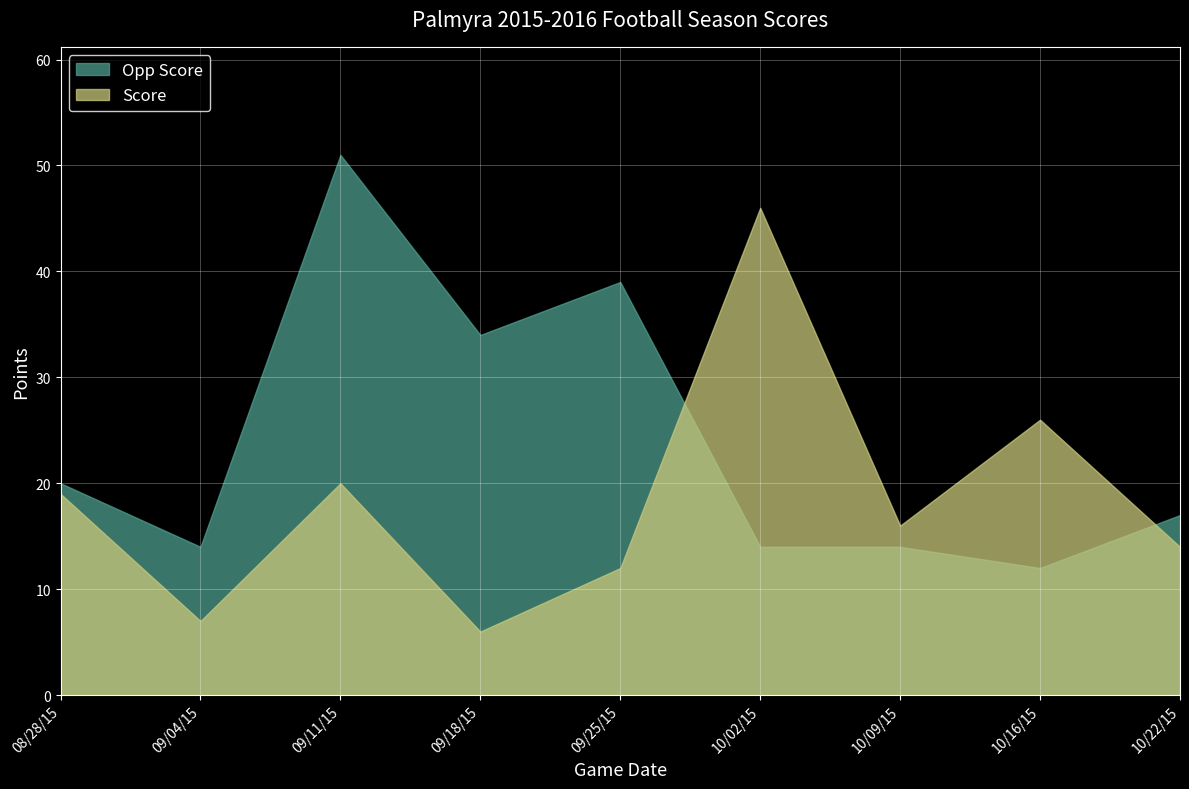

Is the value of Score at 10/02/15 greater than the value of Opp Score at 09/11/15?

No